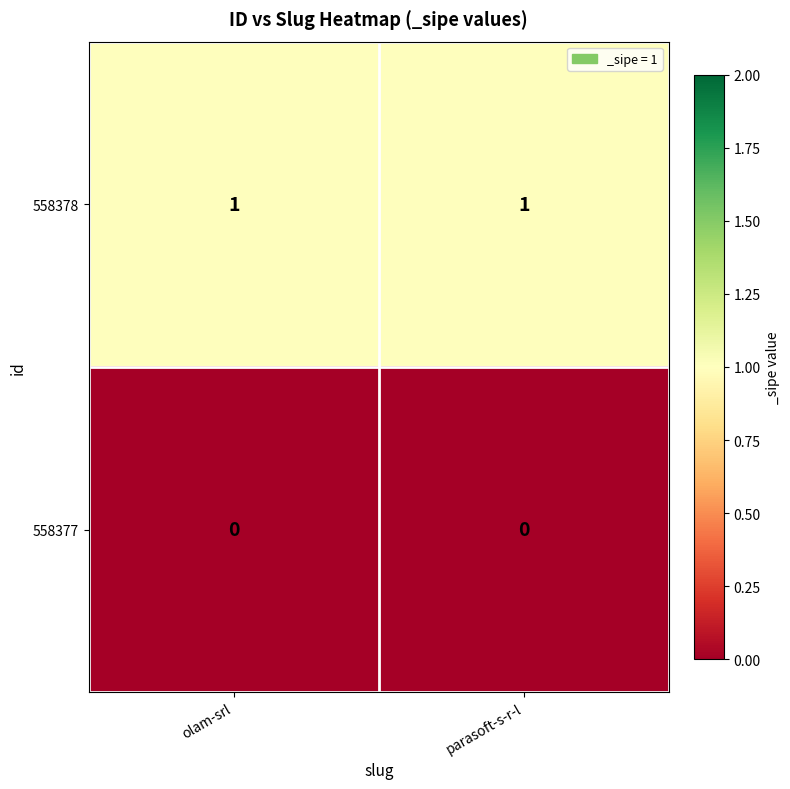

What is the maximum value shown in the chart?

1